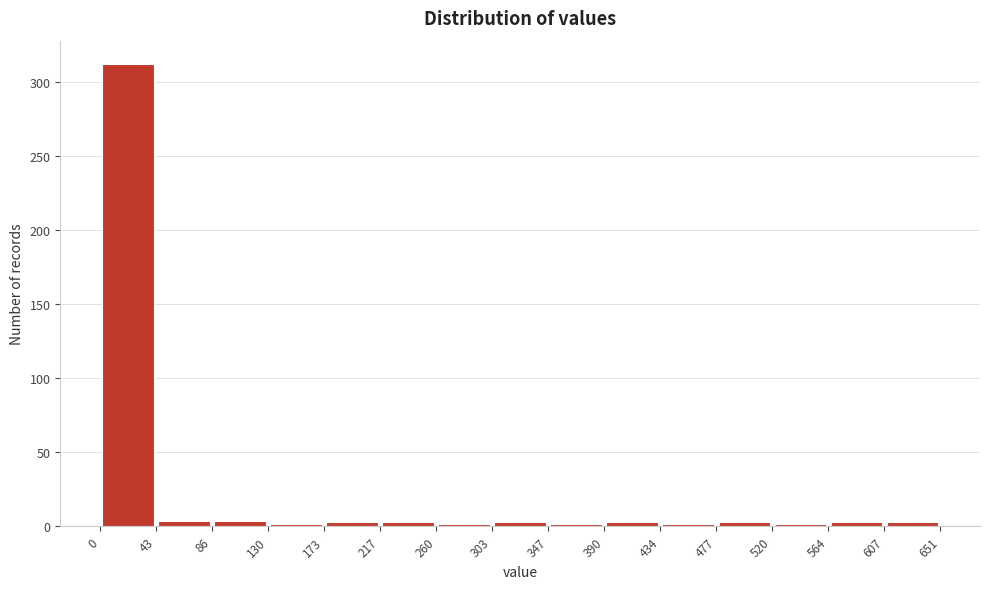

Reading left to right, list every bar in this chart as the range it spans on the x-axis followed by its height. The values are not printed on the chart, so give them approximately, as read against the axis.

0 to 43: 310
43 to 86: under 5
86 to 130: under 5
130 to 173: under 5
173 to 217: under 5
217 to 260: under 5
260 to 303: under 5
303 to 347: under 5
347 to 390: under 5
390 to 434: under 5
434 to 477: under 5
477 to 520: under 5
520 to 564: under 5
564 to 607: under 5
607 to 651: under 5